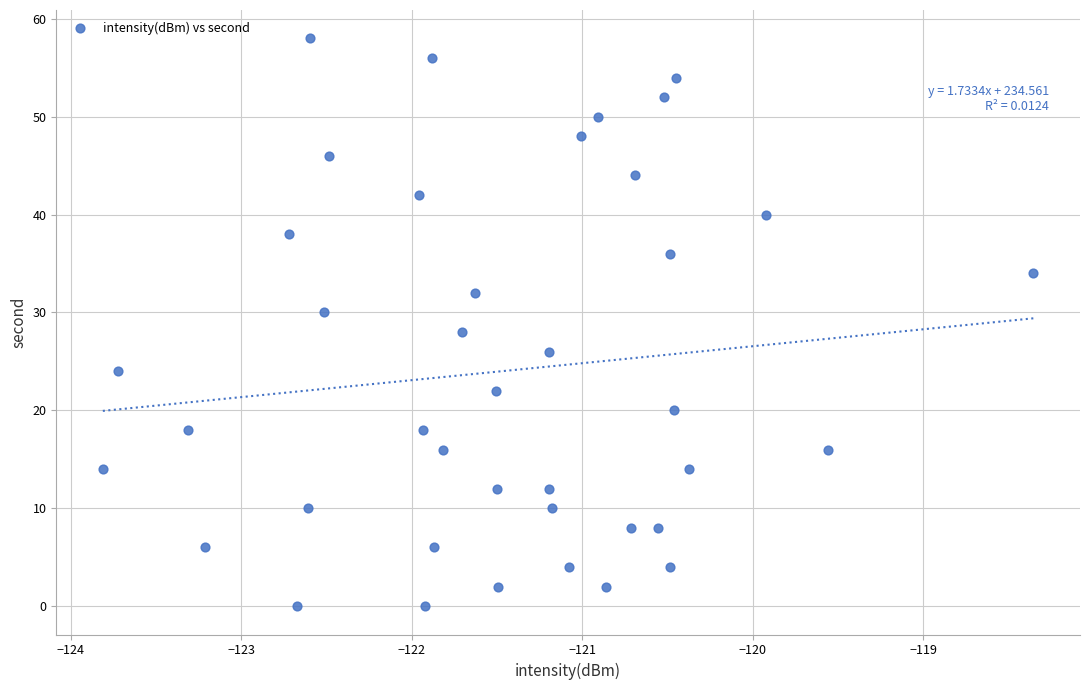

What is the range of Y values (max minus min)?

58